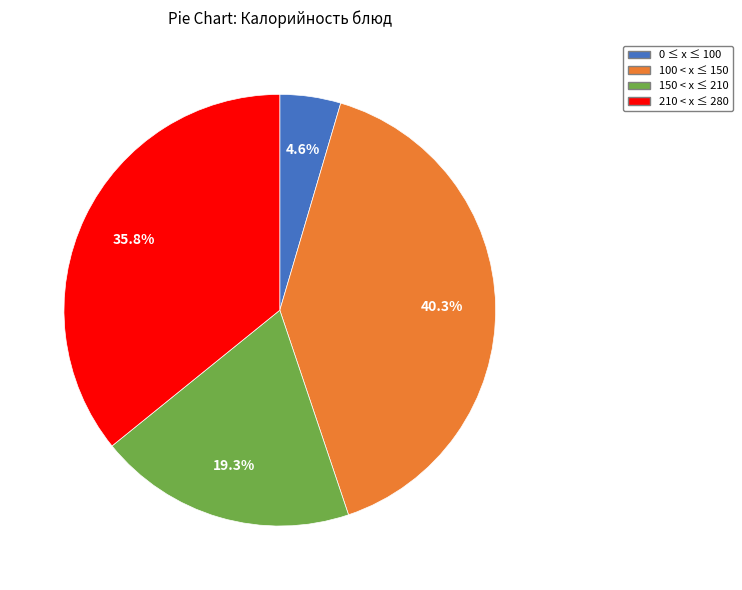

Is there any slice that represents more than half of the pie?

No